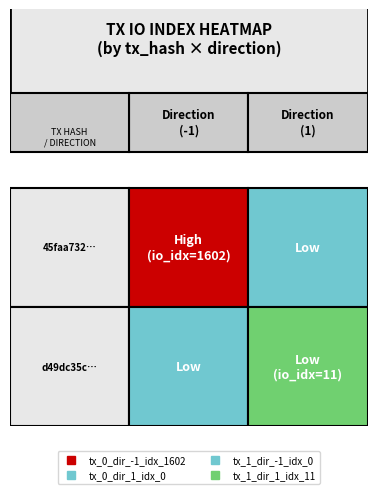

How many series are shown in this chart?

2